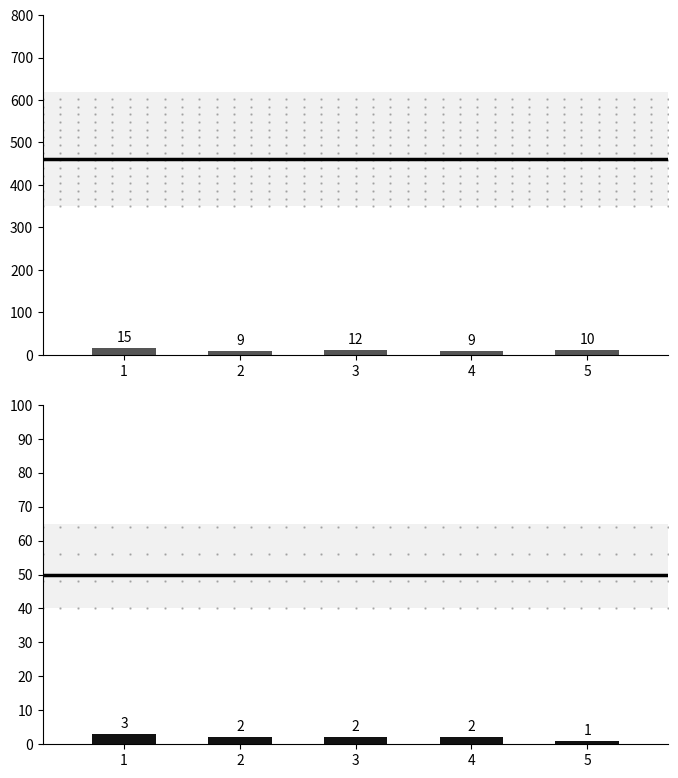

Read the Row Number Sum value at 4.

9